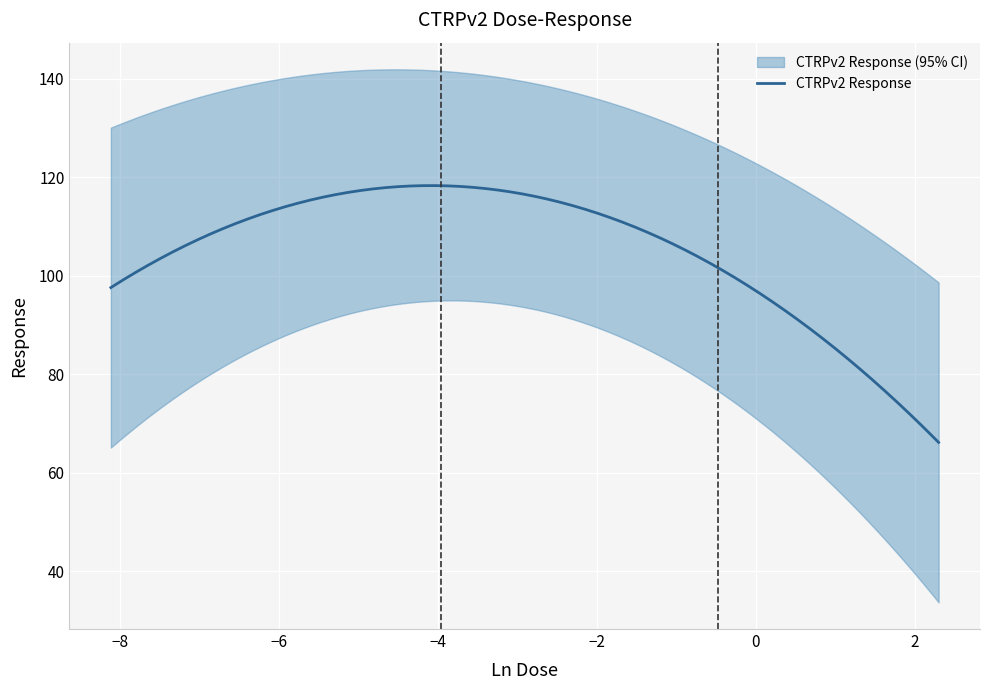

How many categories are shown in the chart?

16